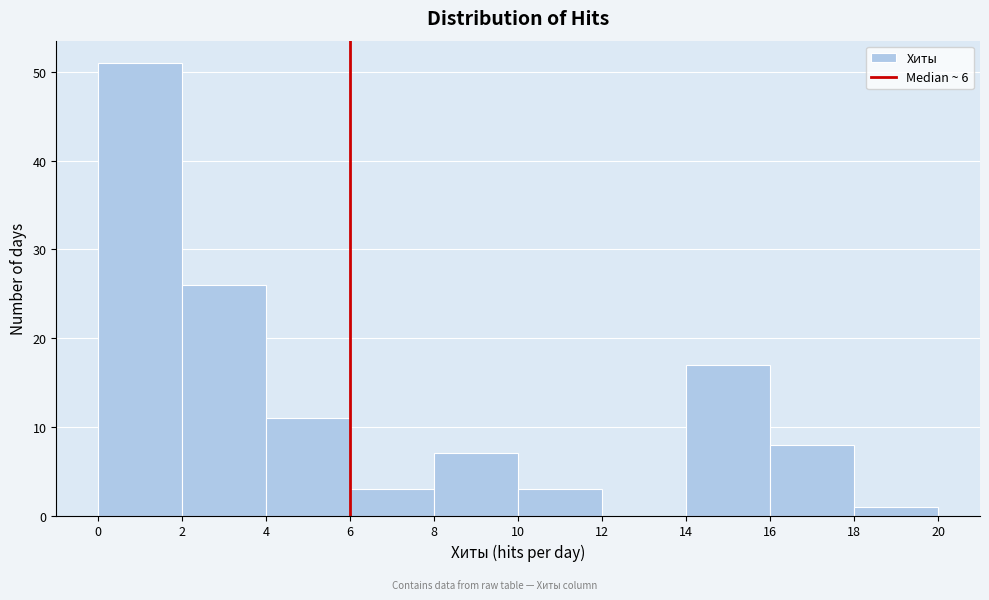

Reading left to right, list every bar in this chart as the range it spans on the x-axis followed by its height. The values are not printed on the chart, so give them approximately, as read against the axis.

0 to 2: 51
2 to 4: 26
4 to 6: 11
6 to 8: 3
8 to 10: 7
10 to 12: 3
12 to 14: 0
14 to 16: 17
16 to 18: 8
18 to 20: 1